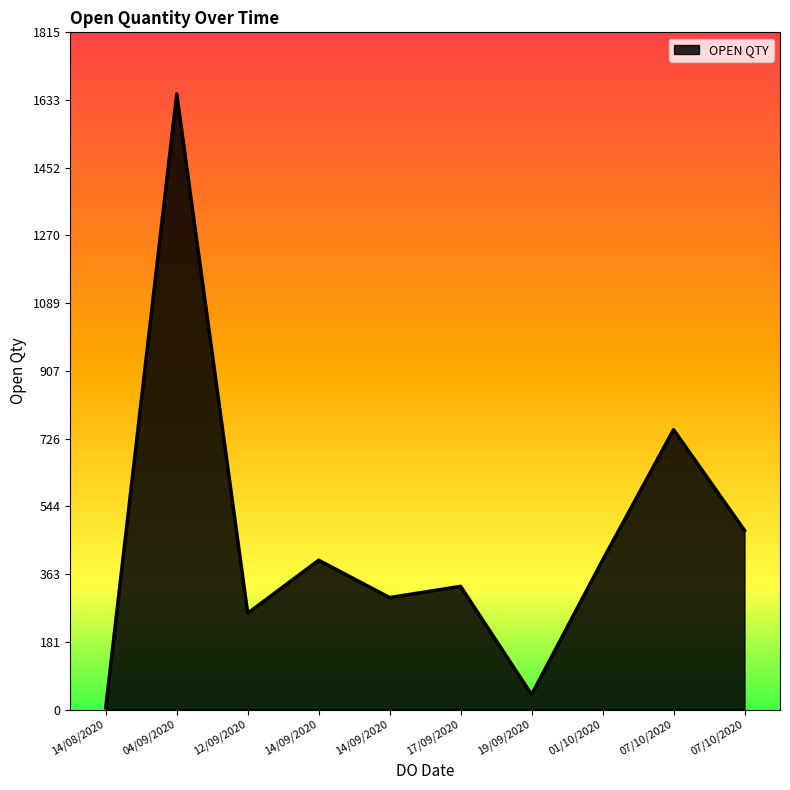

How many lines are shown in the chart?

1